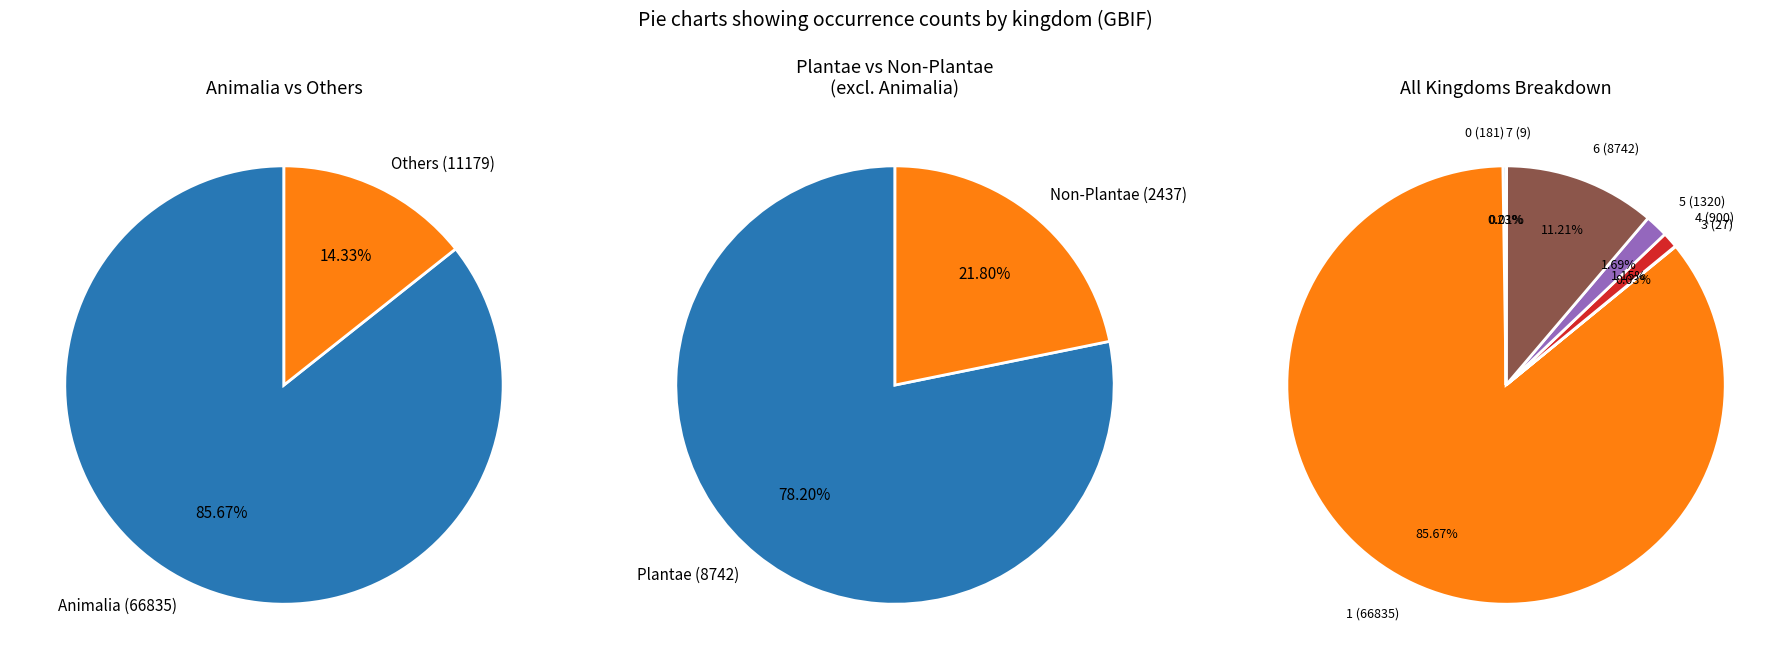

What percentage is the 5 slice, to the nearest percent?

2%